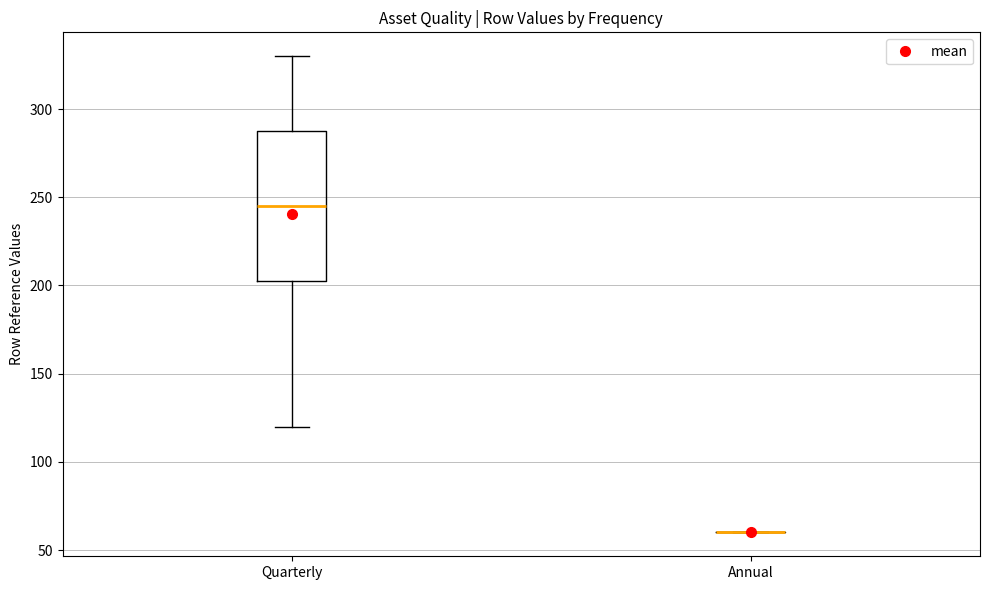

Reading left to right, transcribe this box plot: for each box, give where its median line is, the range the box spans, and where its two whiskers end, as read against the y-axis. The values are not printed on the chart, so give them approximately, as read against the axis.

Quarterly: median 245, box 205 to 290, whiskers 120 to 330
Annual: box collapsed to a line at 60, whiskers 60 to 60